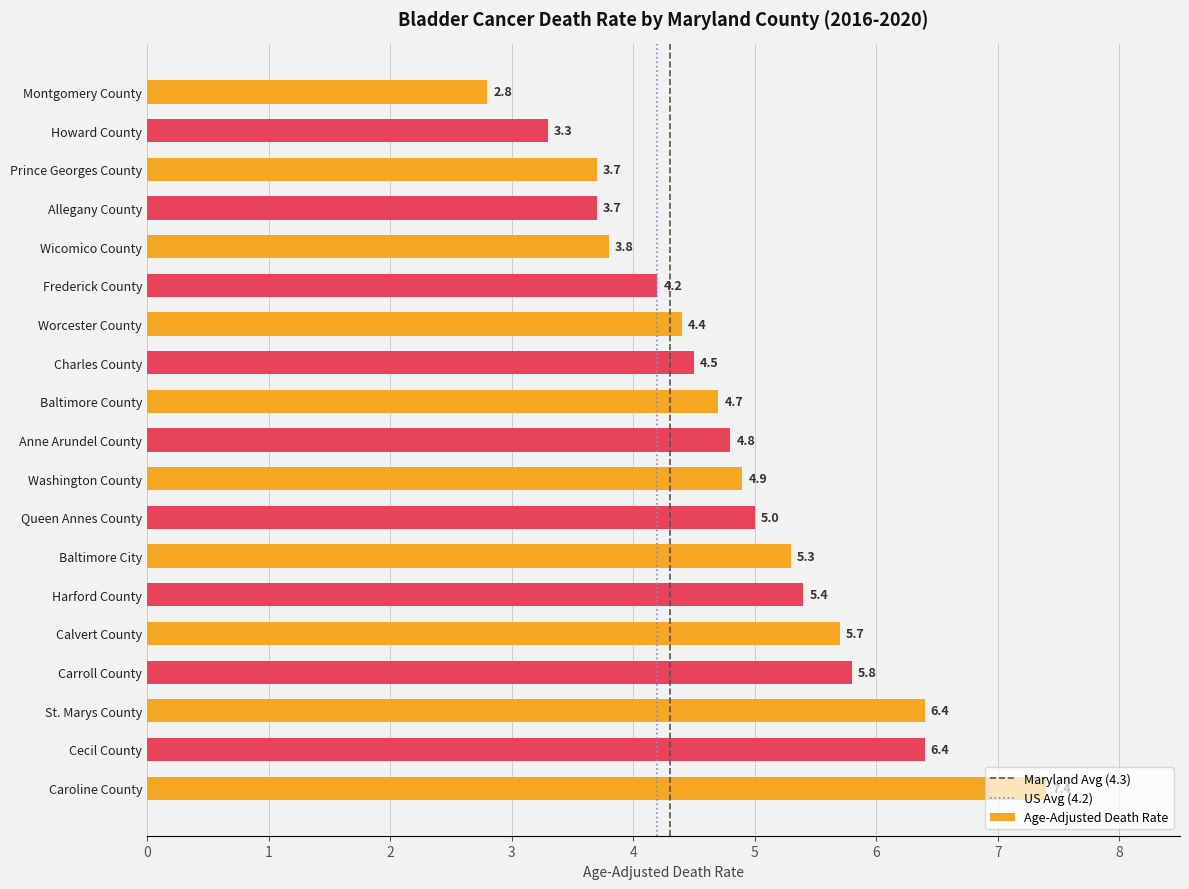

What is the difference between the values at Queen Annes County and Caroline County?

2.4